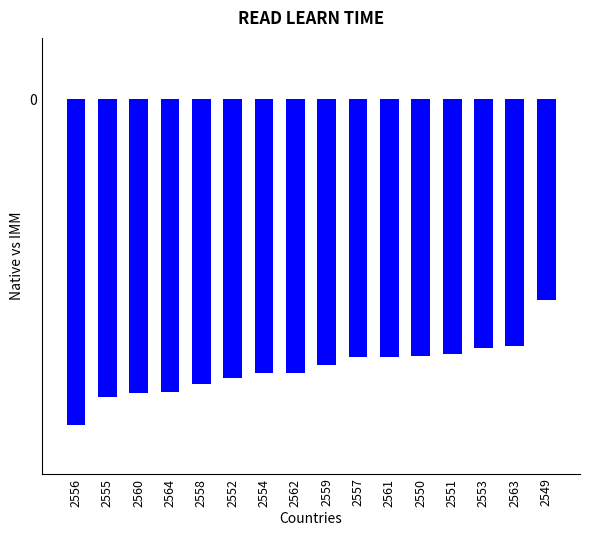

What is the label of the 3rd bar from the left?

2560